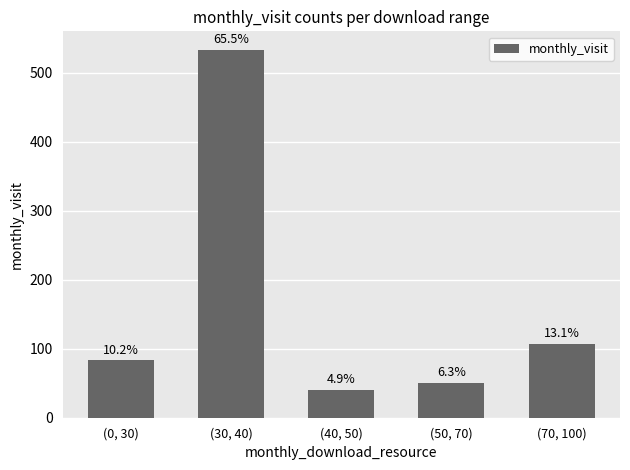

Does the chart contain any negative values?

No